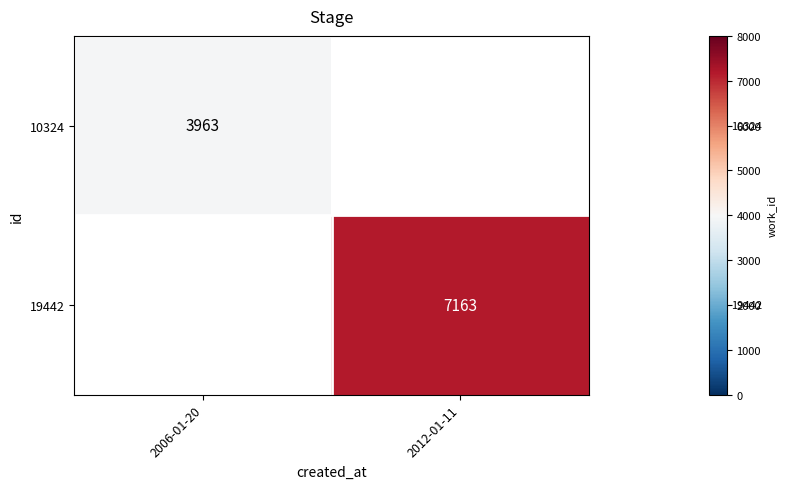

At how many categories does at least one series exceed 6693?

1